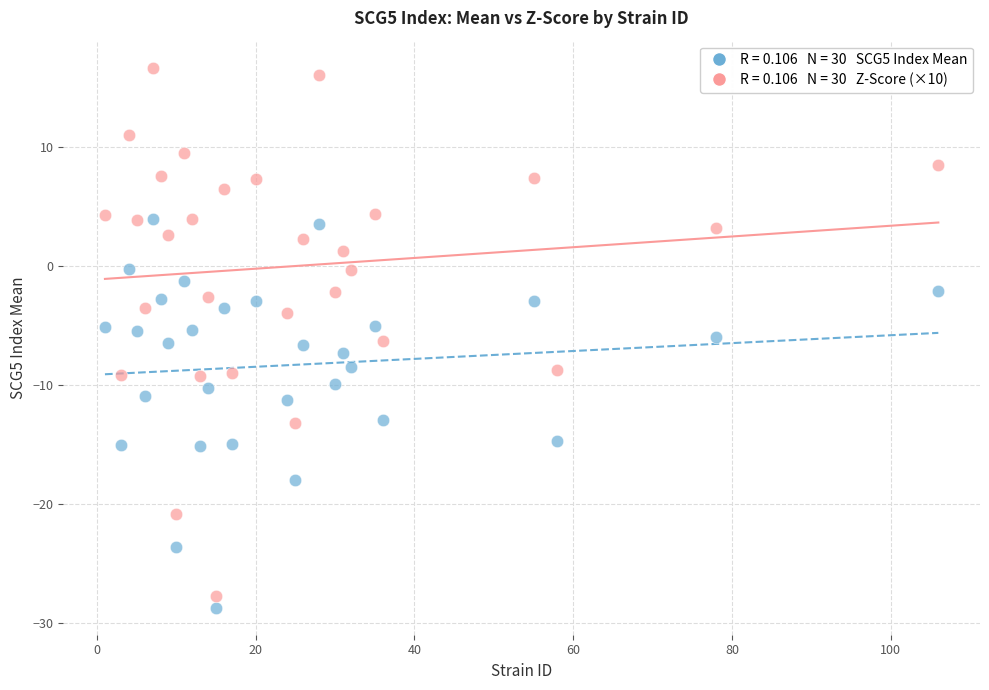

Across all data points, what is the range of Y values (max minus min)?

45.4